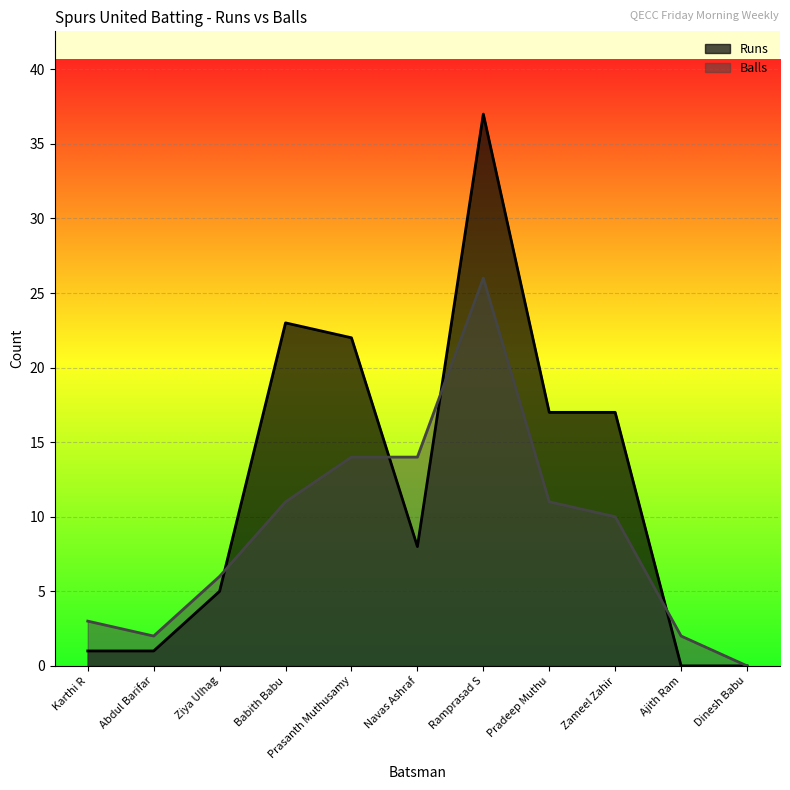

Reading right to left, transcribe all the data shown in this chart.

Runs: 0	0	17	17	37	8	22	23	5	1	1
Balls: 0	2	10	11	26	14	14	11	6	2	3